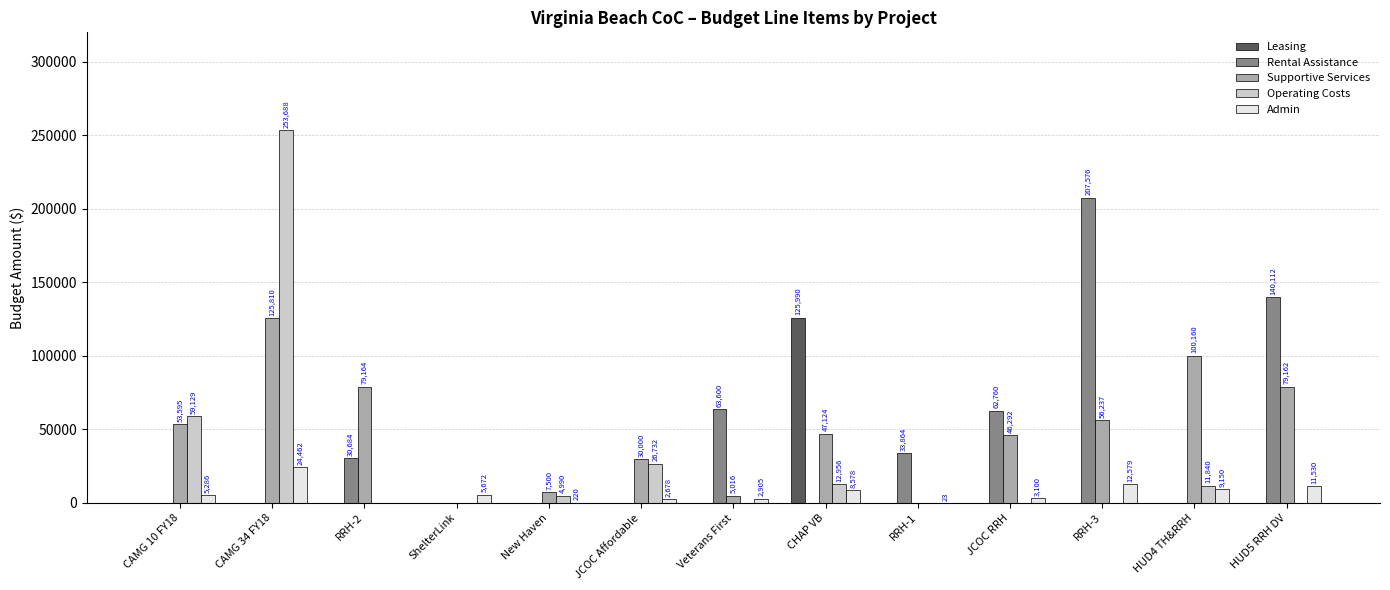

What value does the Admin series have at New Haven, to the nearest 10?

220